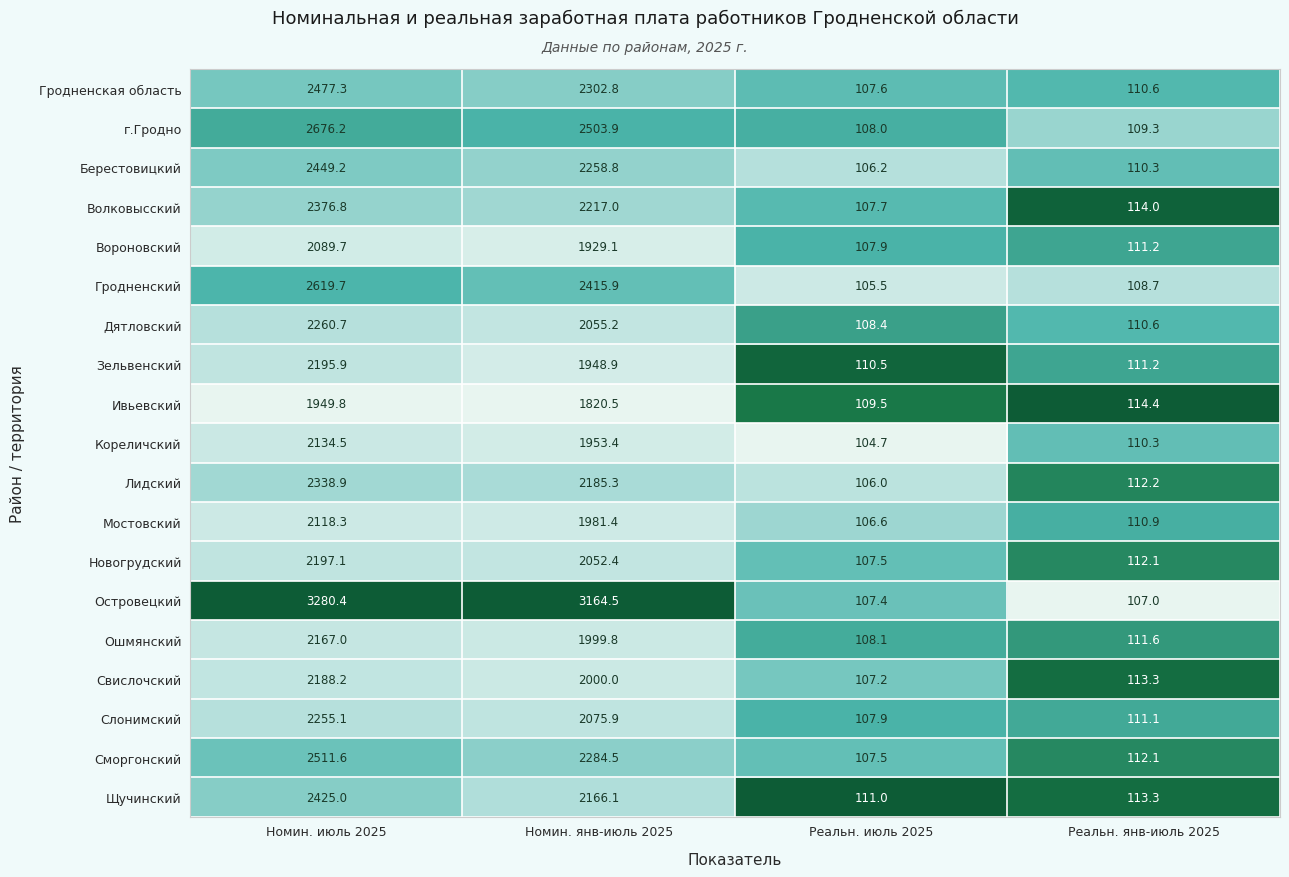

The Волковысский series shows 2376.8 at Номин. июль 2025. True or false?

True